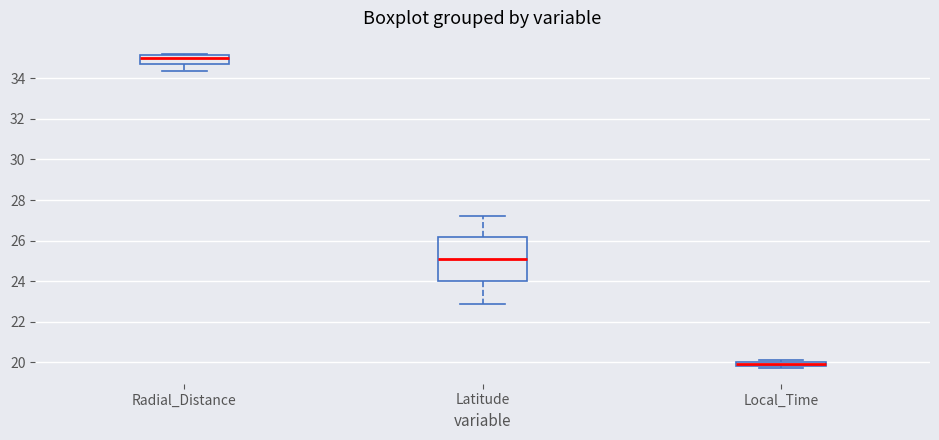

Which box is the tallest, from its lower edge to its upper edge?

Latitude